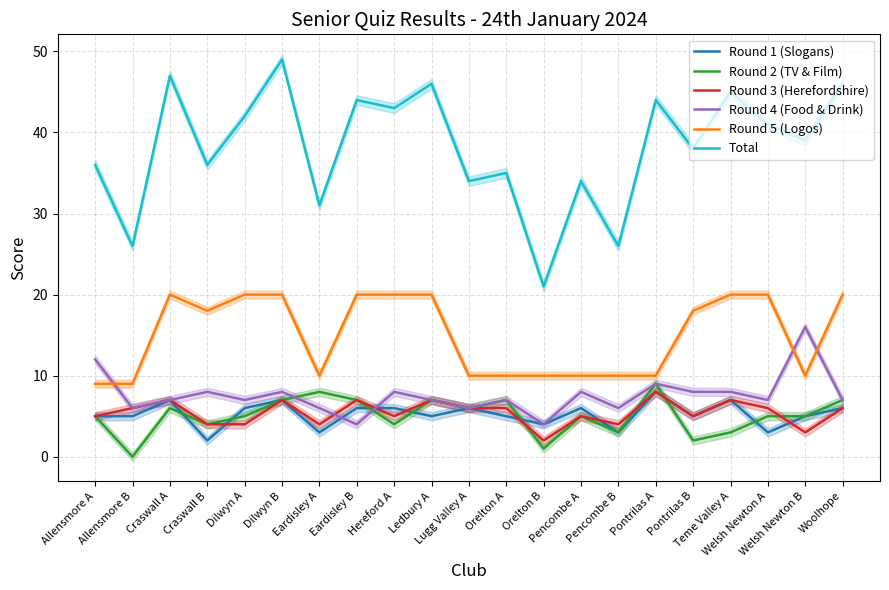

What is the sum of all Round 5 (Logos) values?

314